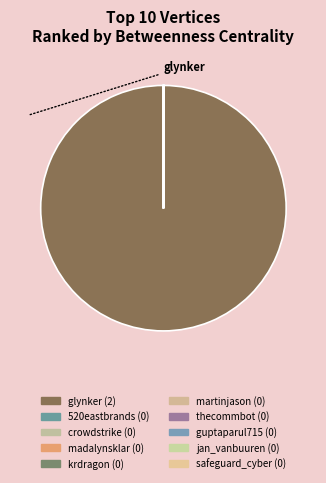

To the nearest percent, what is the average slice percentage?

10%